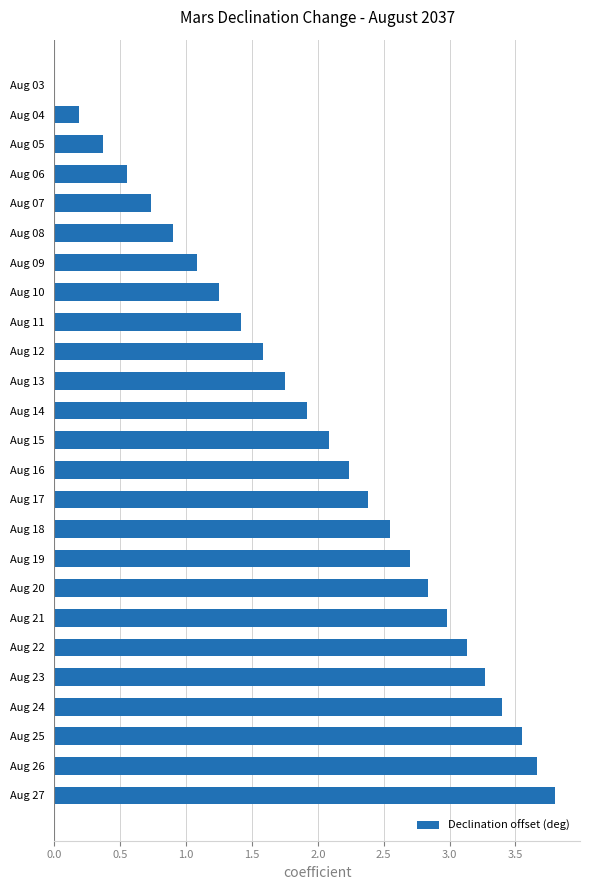

What is the average value?

2.0